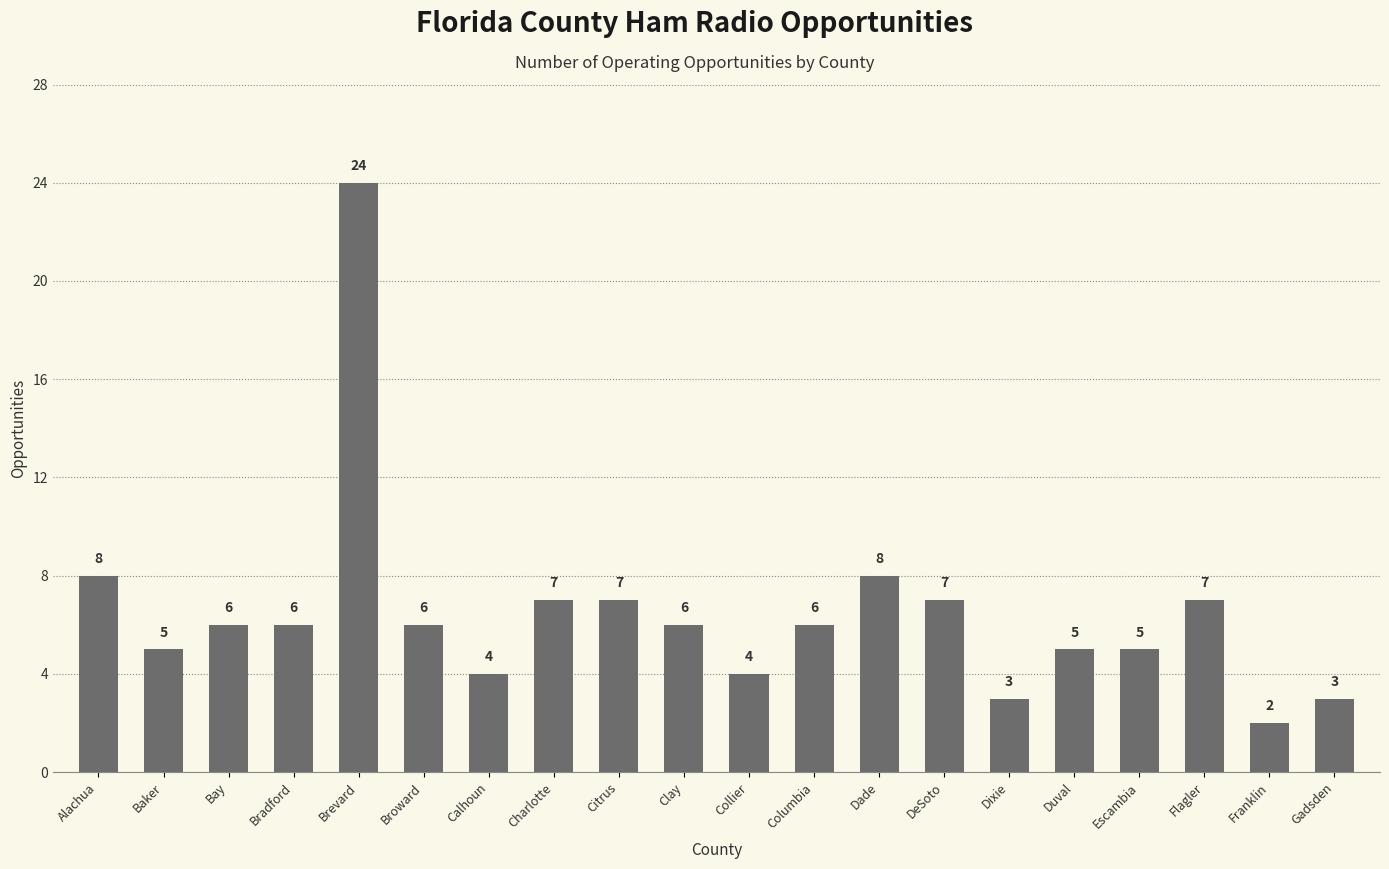

True or false: the data shows 8 at Clay.

False